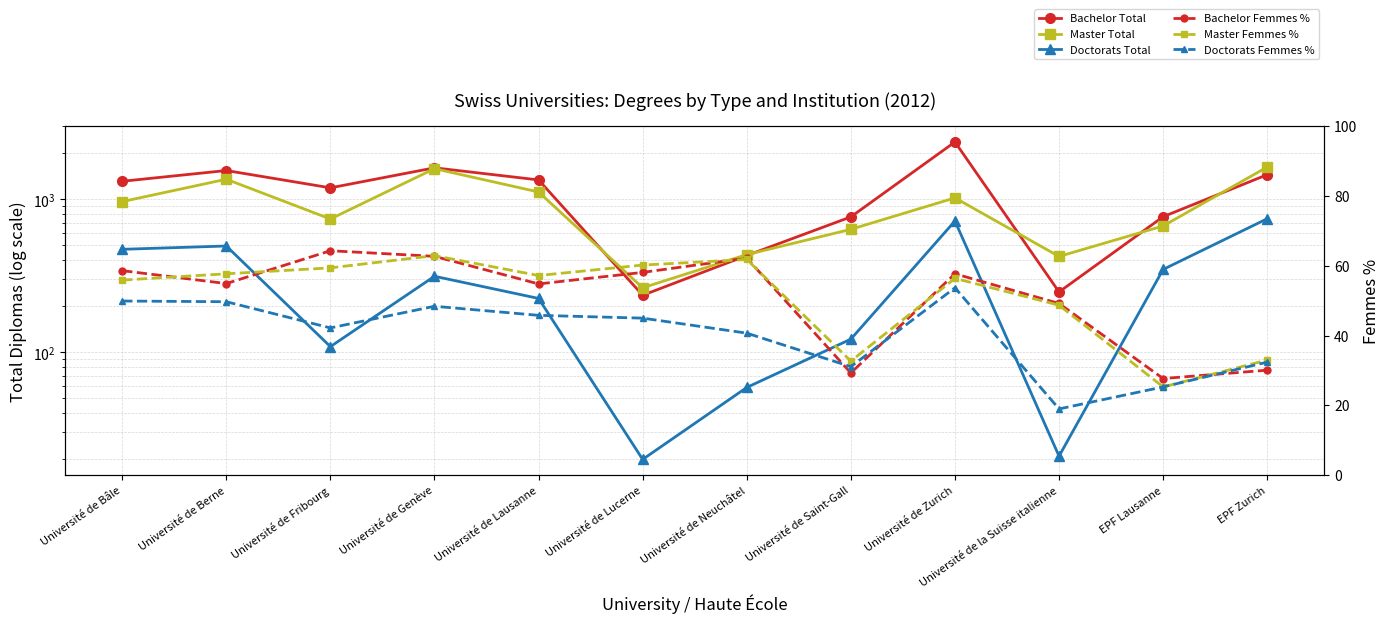

Reading left to right, what are all the values shown in this chart?

Bachelor Total: Université de Bâle=1310.0	Université de Berne=1540.0	Université de Fribourg=1187.0	Université de Genève=1604.0	Université de Lausanne=1337.0	Université de Lucerne=236.0	Université de Neuchâtel=429.0	Université de Saint-Gall=767.0	Université de Zurich=2366.0	Université de la Suisse italienne=248.0	EPF Lausanne=769.0	EPF Zurich=1447.0
Master Total: Université de Bâle=965.0	Université de Berne=1351.0	Université de Fribourg=743.0	Université de Genève=1584.0	Université de Lausanne=1115.0	Université de Lucerne=264.0	Université de Neuchâtel=435.0	Université de Saint-Gall=636.0	Université de Zurich=1021.0	Université de la Suisse italienne=423.0	EPF Lausanne=669.0	EPF Zurich=1623.0
Doctorats Total: Université de Bâle=471.0	Université de Berne=495.0	Université de Fribourg=109.0	Université de Genève=314.0	Université de Lausanne=225.0	Université de Lucerne=20.0	Université de Neuchâtel=59.0	Université de Saint-Gall=122.0	Université de Zurich=721.0	Université de la Suisse italienne=21.0	EPF Lausanne=348.0	EPF Zurich=746.0
Bachelor Femmes %: Université de Bâle=58.6	Université de Berne=54.9	Université de Fribourg=64.3	Université de Genève=62.7	Université de Lausanne=54.8	Université de Lucerne=58.1	Université de Neuchâtel=62.2	Université de Saint-Gall=29.3	Université de Zurich=57.7	Université de la Suisse italienne=49.2	EPF Lausanne=27.7	EPF Zurich=30.1
Master Femmes %: Université de Bâle=55.9	Université de Berne=57.7	Université de Fribourg=59.4	Université de Genève=62.9	Université de Lausanne=57.2	Université de Lucerne=60.2	Université de Neuchâtel=61.8	Université de Saint-Gall=32.7	Université de Zurich=56.4	Université de la Suisse italienne=48.7	EPF Lausanne=25.3	EPF Zurich=33.0
Doctorats Femmes %: Université de Bâle=49.9	Université de Berne=49.7	Université de Fribourg=42.2	Université de Genève=48.4	Université de Lausanne=45.8	Université de Lucerne=45.0	Université de Neuchâtel=40.7	Université de Saint-Gall=31.1	Université de Zurich=53.7	Université de la Suisse italienne=19.0	EPF Lausanne=25.3	EPF Zurich=32.4